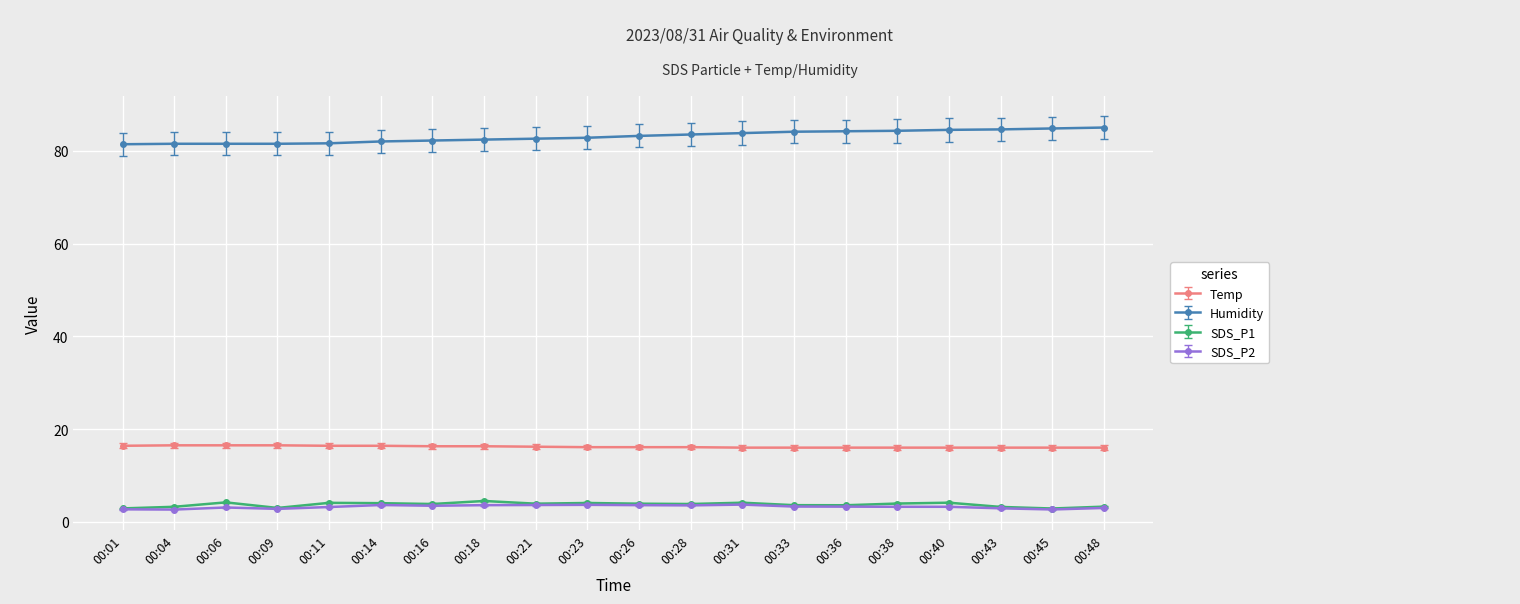

How many data points does each series have?

20